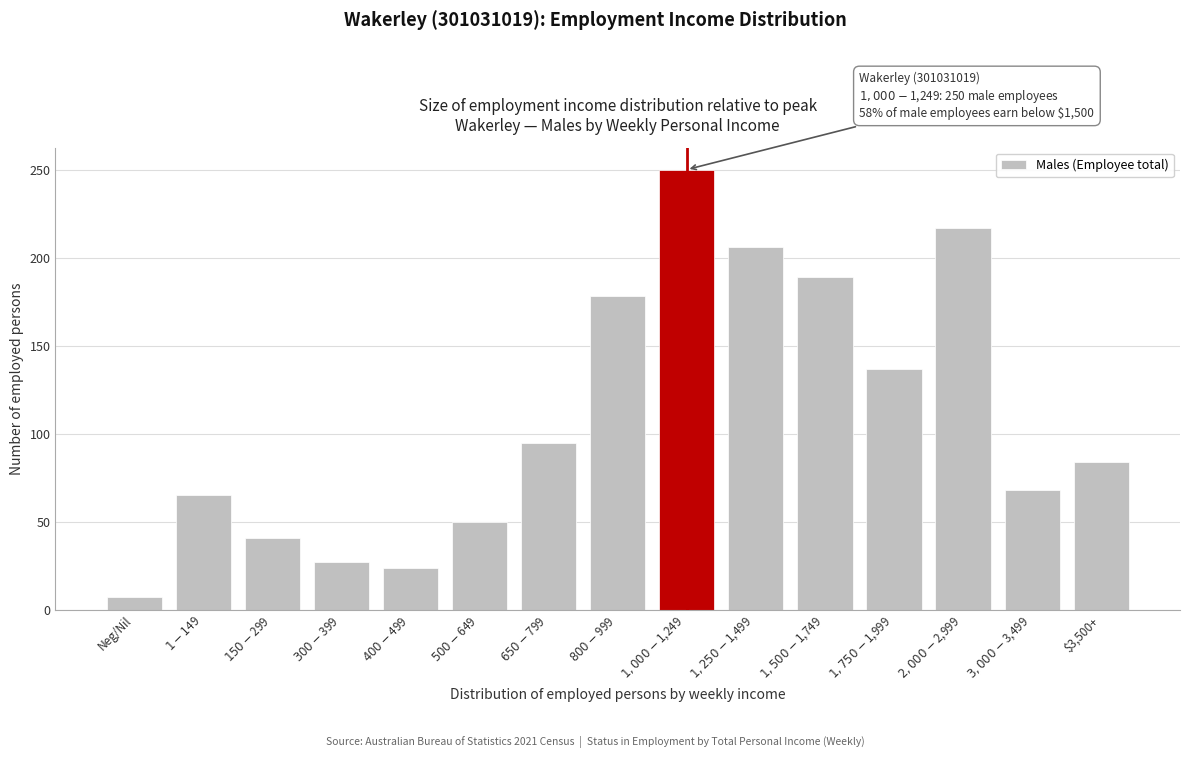

Reading right to left, transcribe all the data shown in this chart.

84	68	217	137	189	206	250	178	95	50	24	27	41	65	7